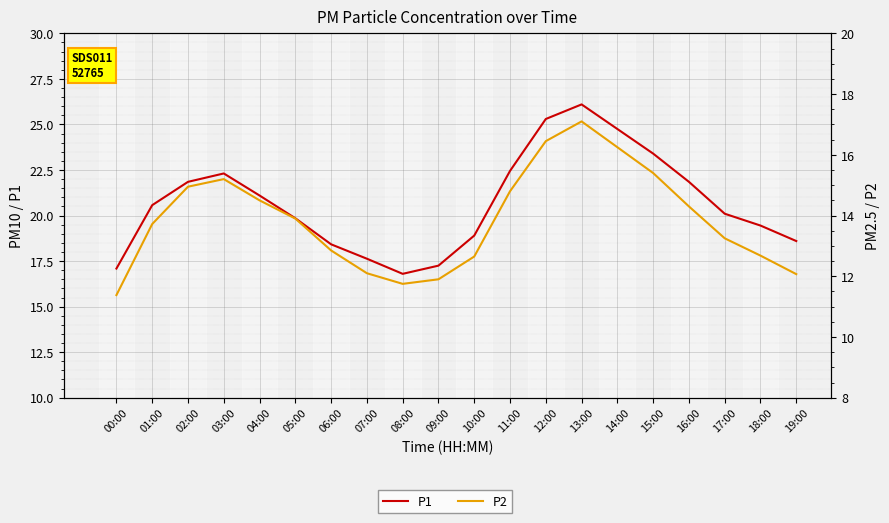

How many values in the P2 series are below 13?

8